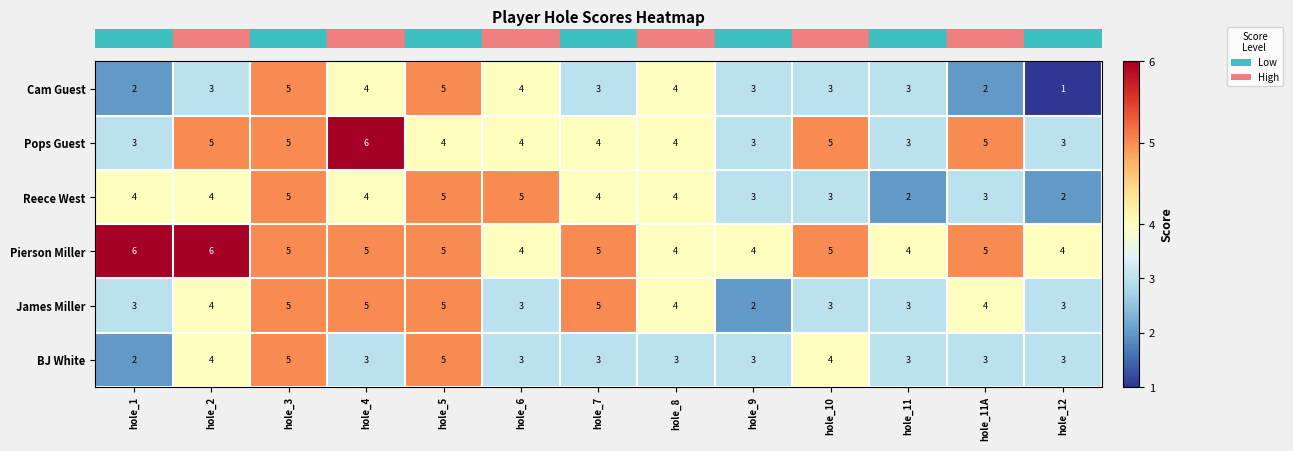

How many Cam Guest values are between 3 and 4?

8